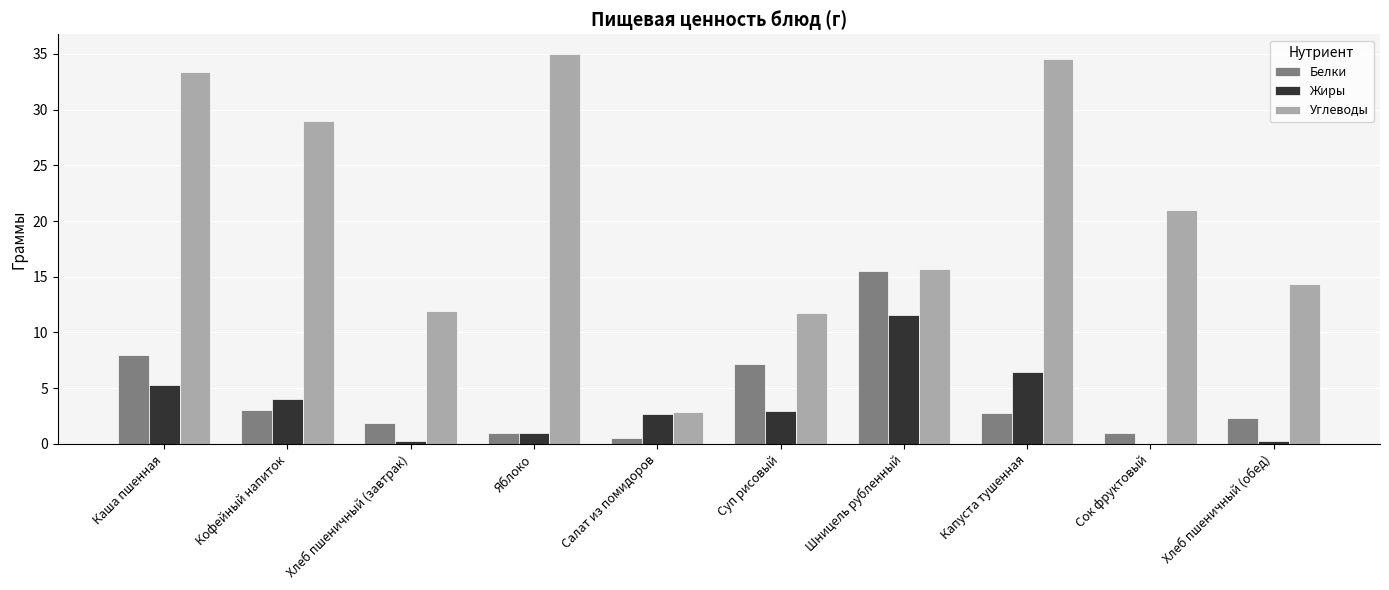

What is the sum of all Углеводы values?

209.5